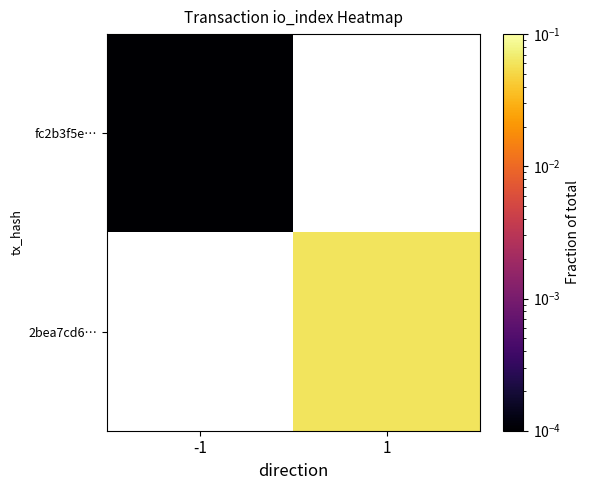

Read the 2bea7cd6… value at 1.

0.1